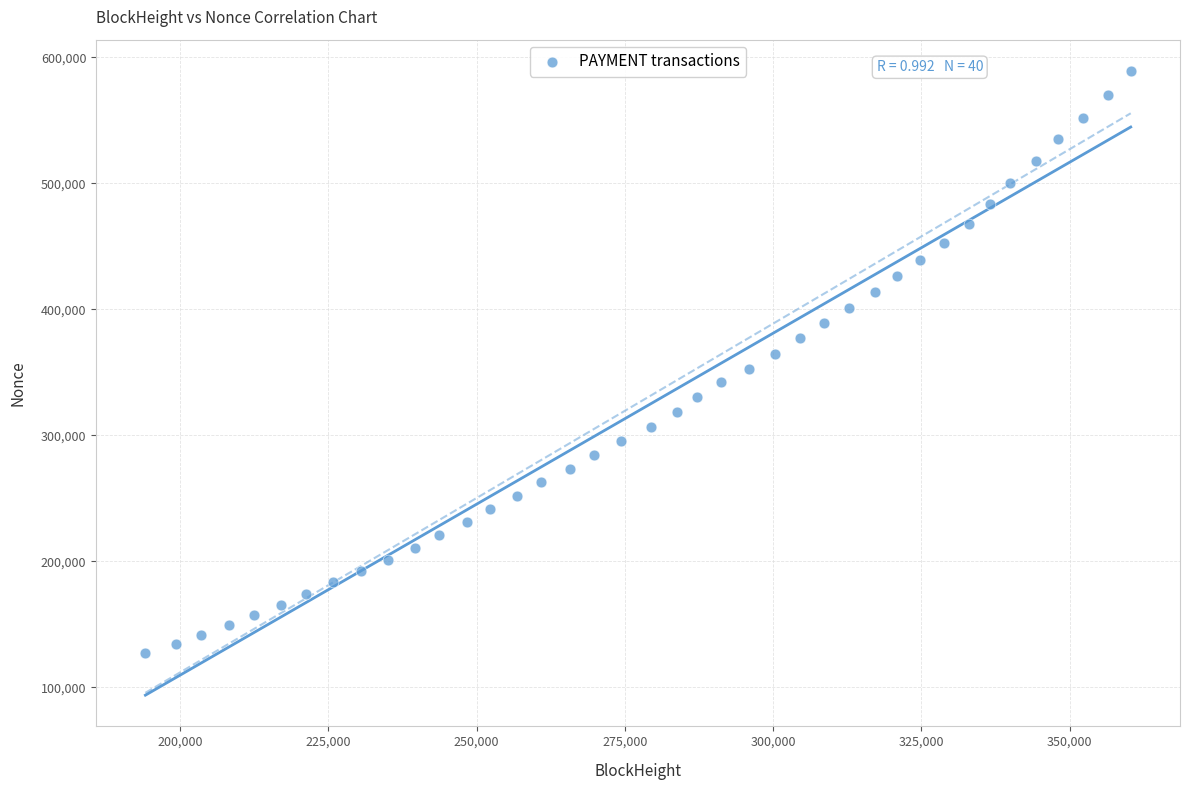

What is the range of X values (max minus min)?

166146